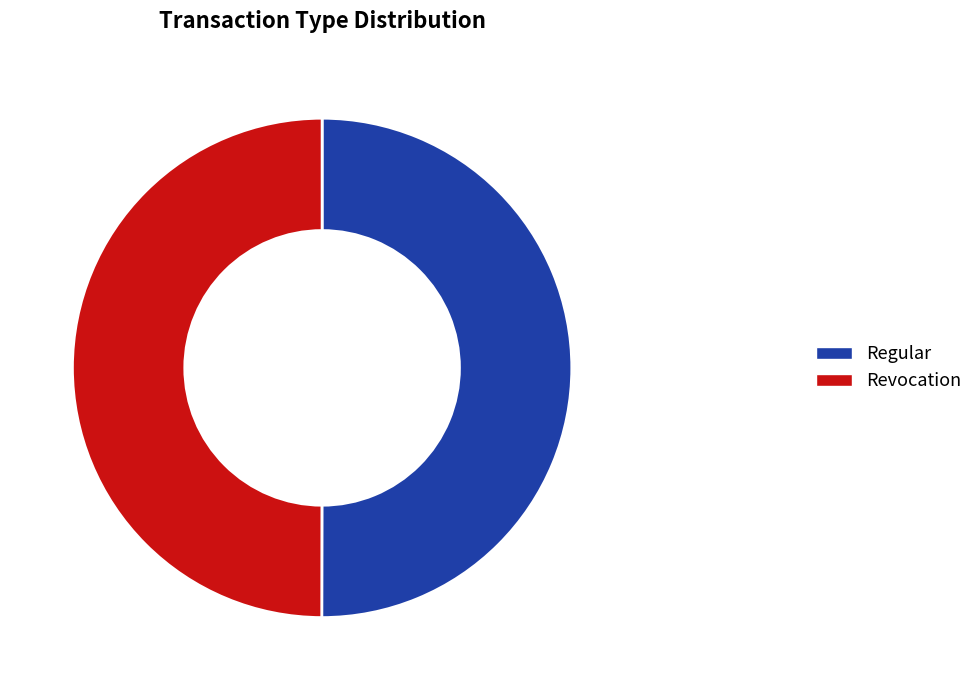

What is the ratio of the value at Revocation to the value at Regular?

1.0